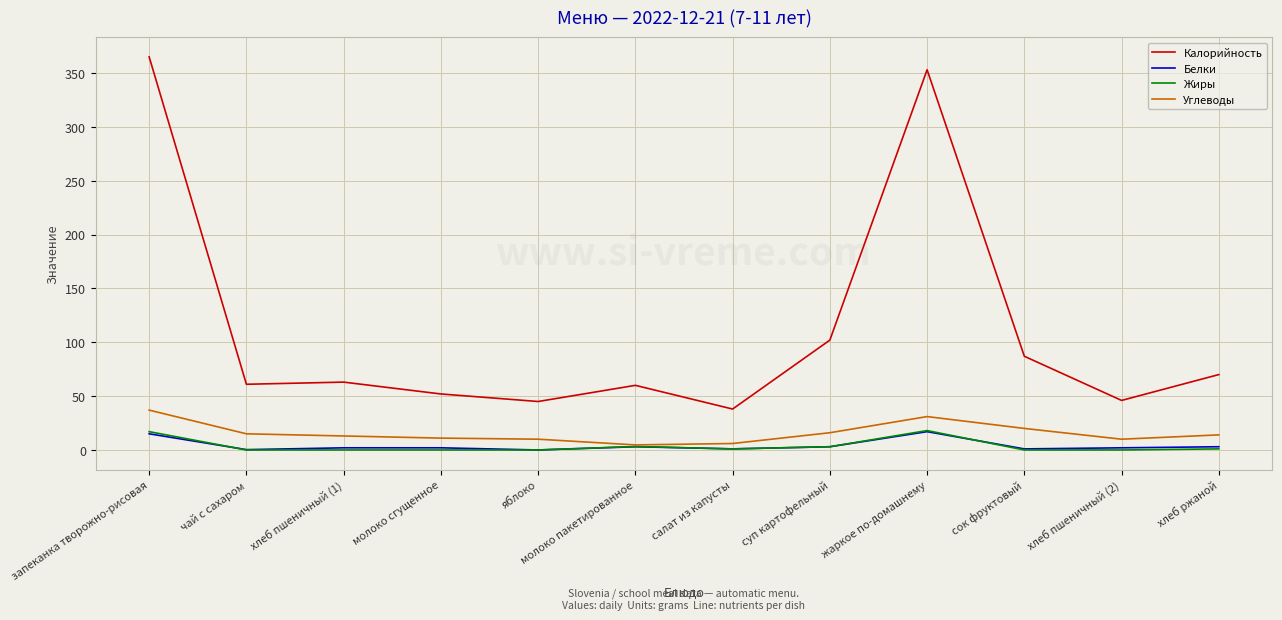

True or false: Жиры has a value of 0.0 at молоко сгущенное.

True